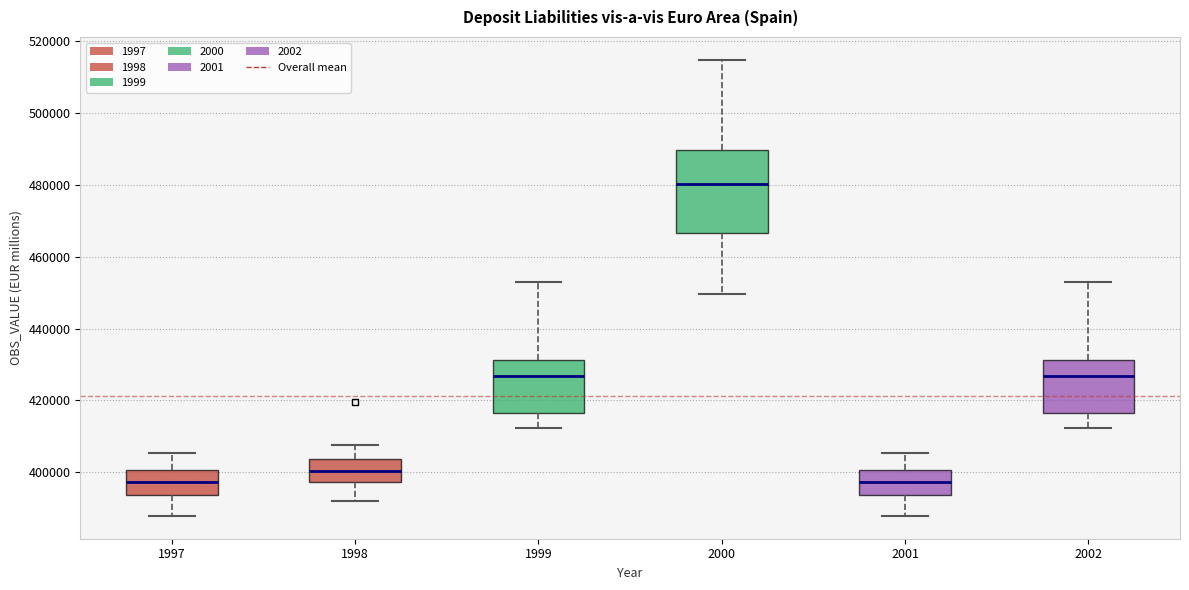

Where does the median line of the box at x = 2002 sit on the y-axis? The values are not printed on the chart, so give them approximately, as read against the axis.

426000